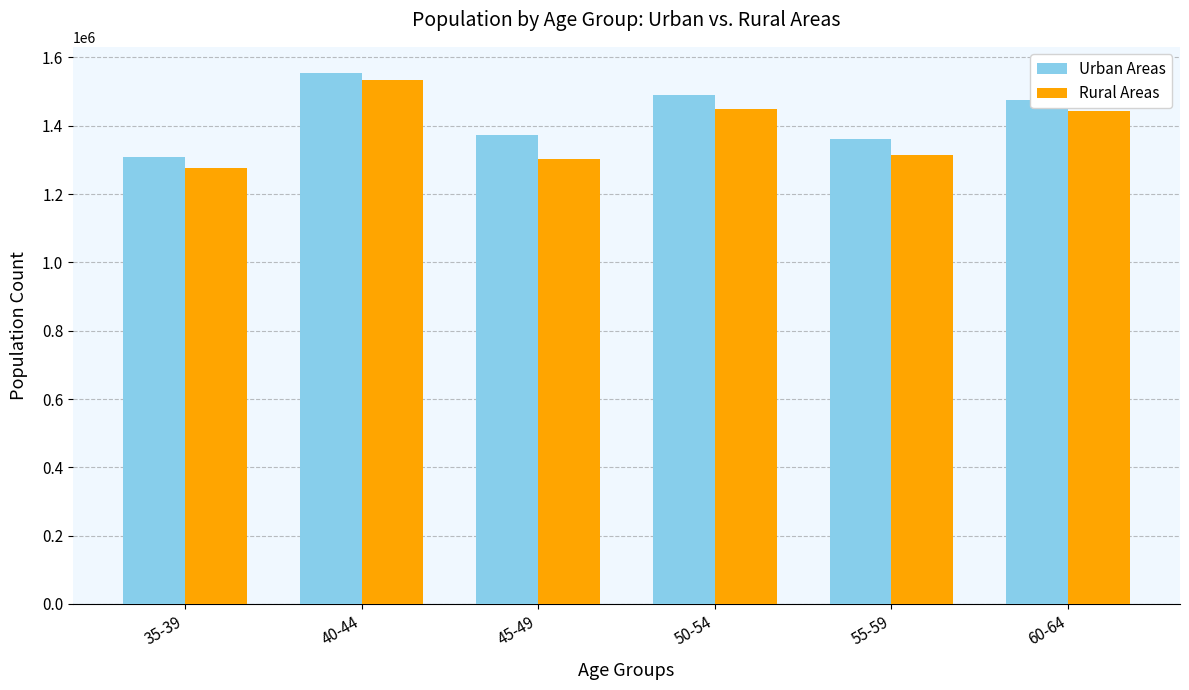

The value of Rural Areas at 50-54 is 2123426. True or false?

False